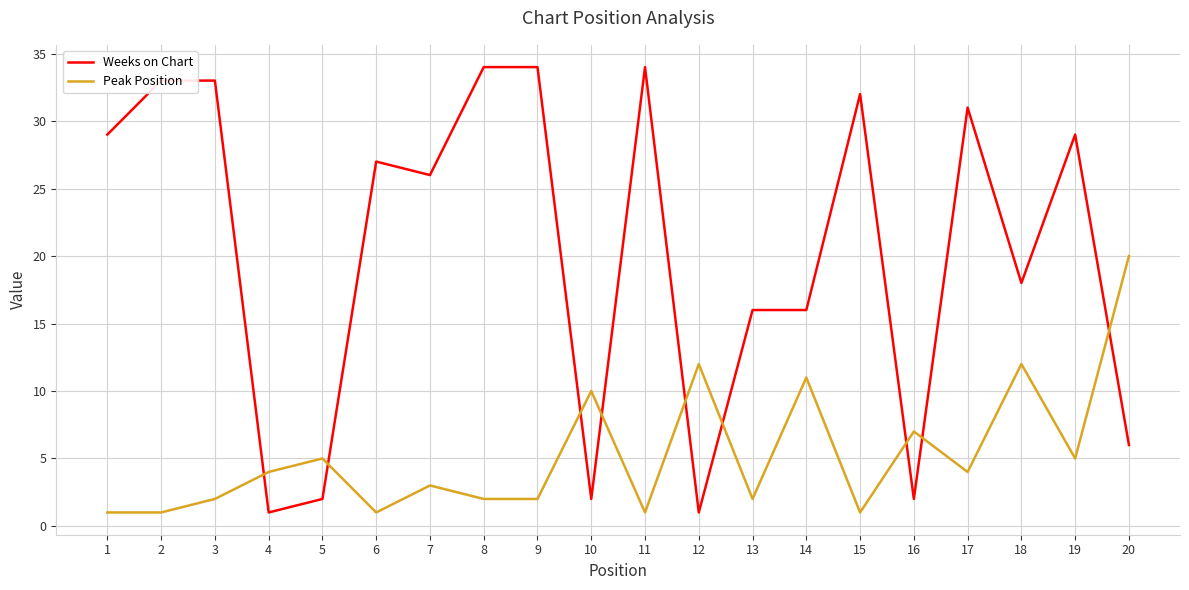

Does the chart have visible grid lines?

Yes